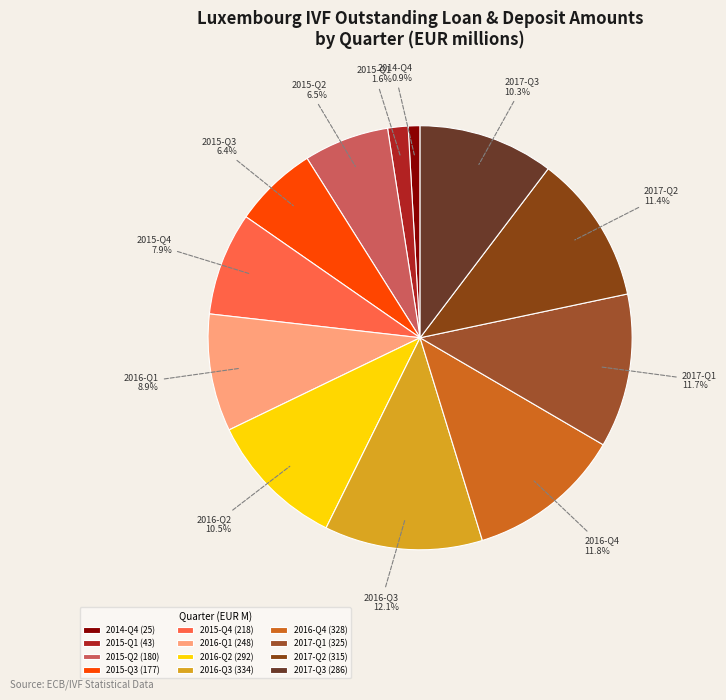

The 2014-Q4 slice represents 1% of the pie. True or false?

True